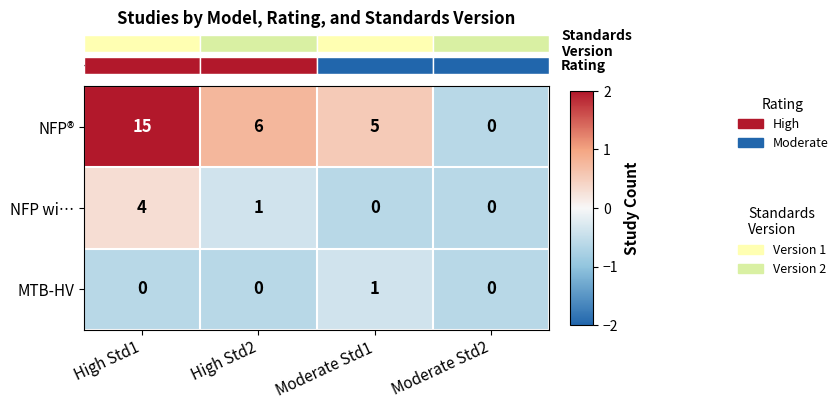

Reading left to right, transcribe all the data shown in this chart.

NFP®: 15	6	5	0
NFP wi…: 4	1	0	0
MTB-HV: 0	0	1	0